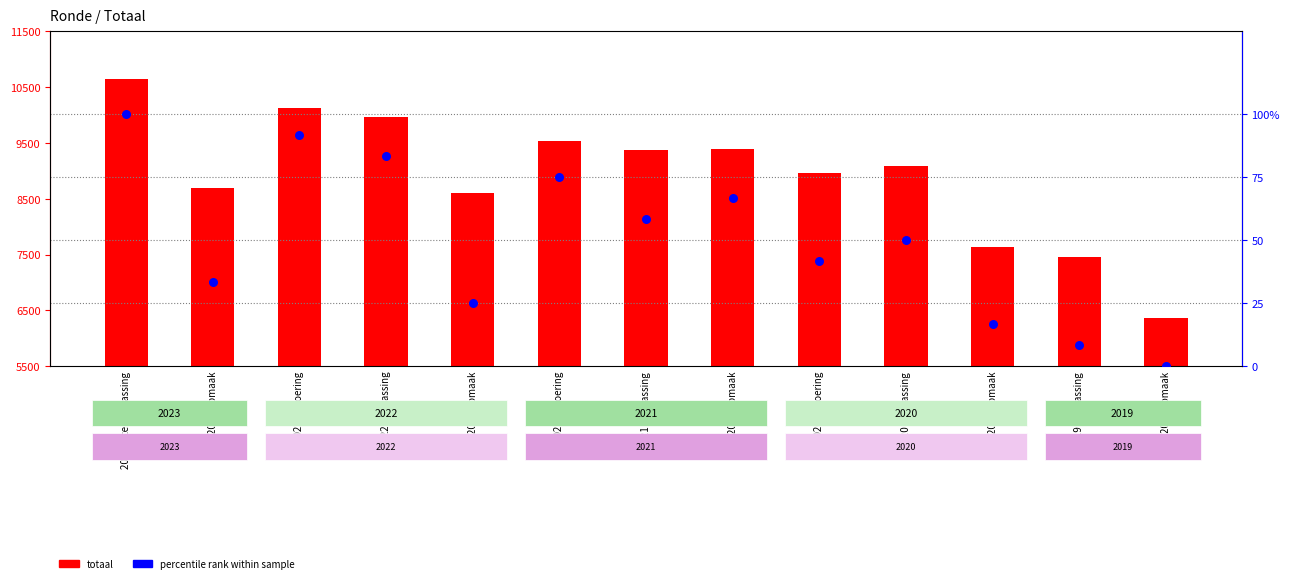

Is the value of percentile rank at 2022 uitvoering greater than the value of totaal at 2023 Opmaak?

No